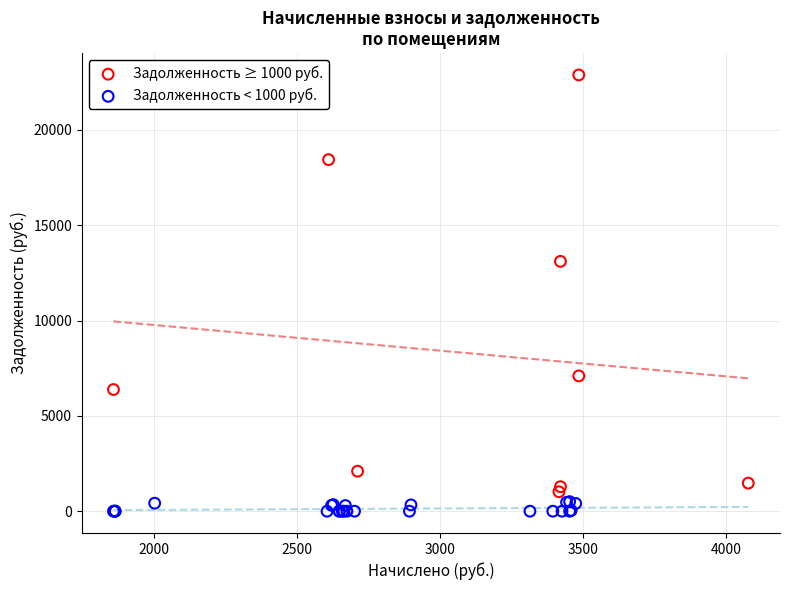

Which series contains the lowest Y value?

Задолженность < 1000 руб.